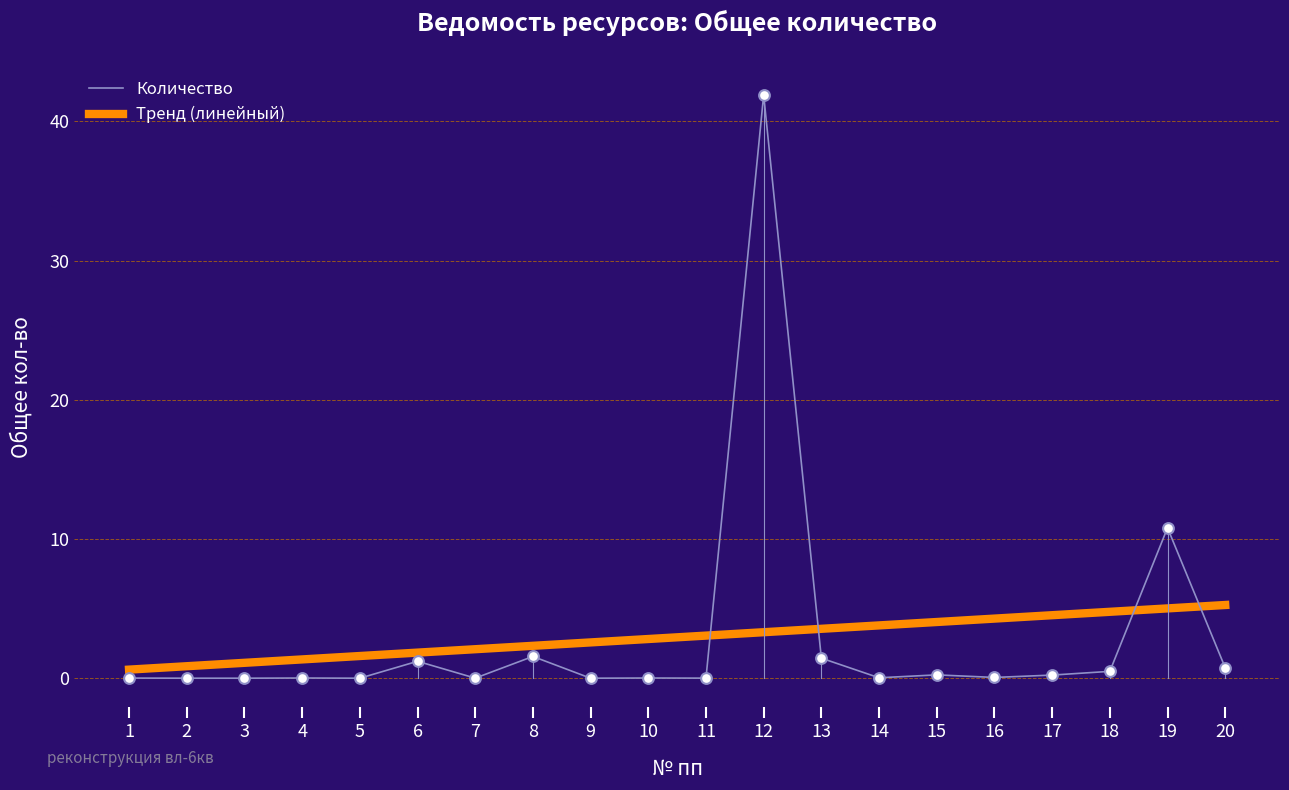

Which series has the widest spread of values?

Количество